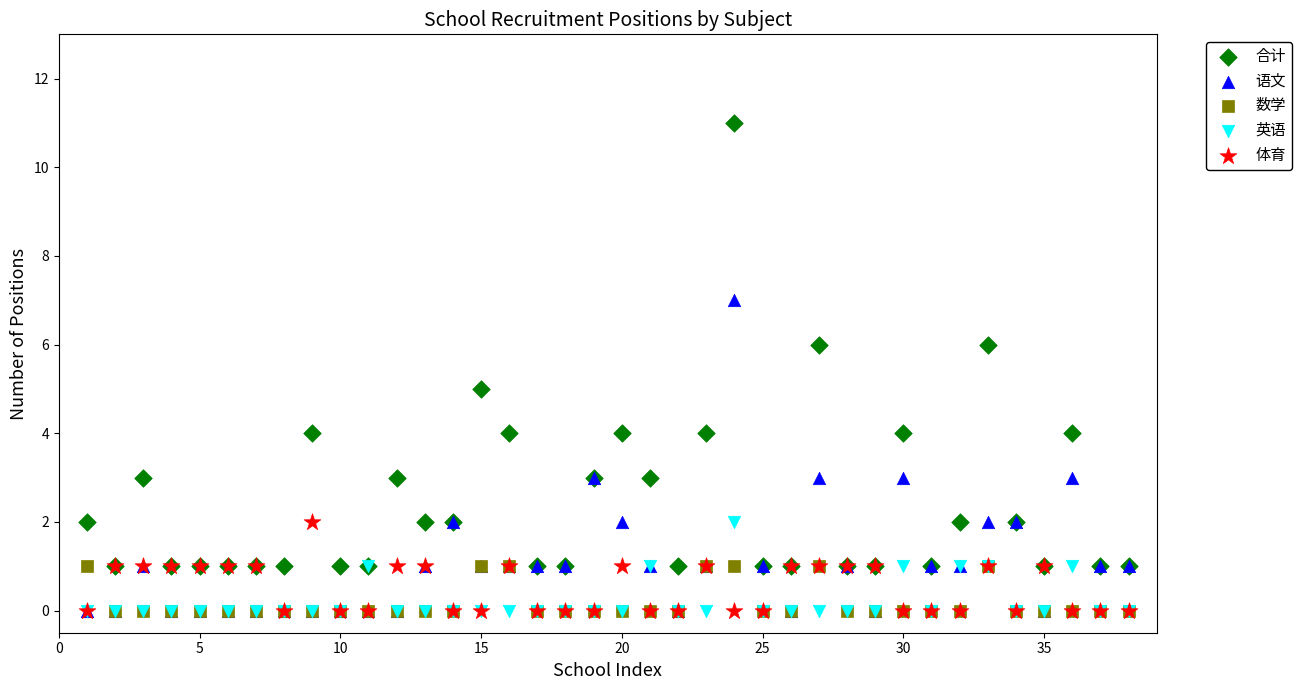

Which series reaches the maximum Y coordinate?

合计